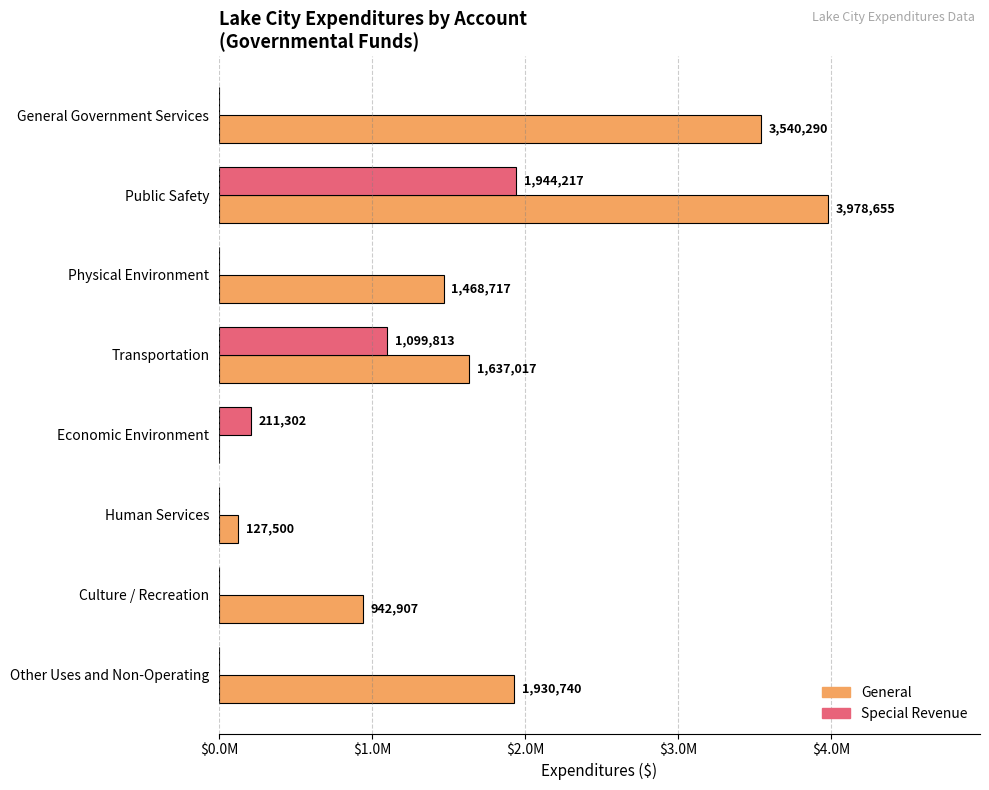

What are all the series names shown in the legend?

General, Special Revenue